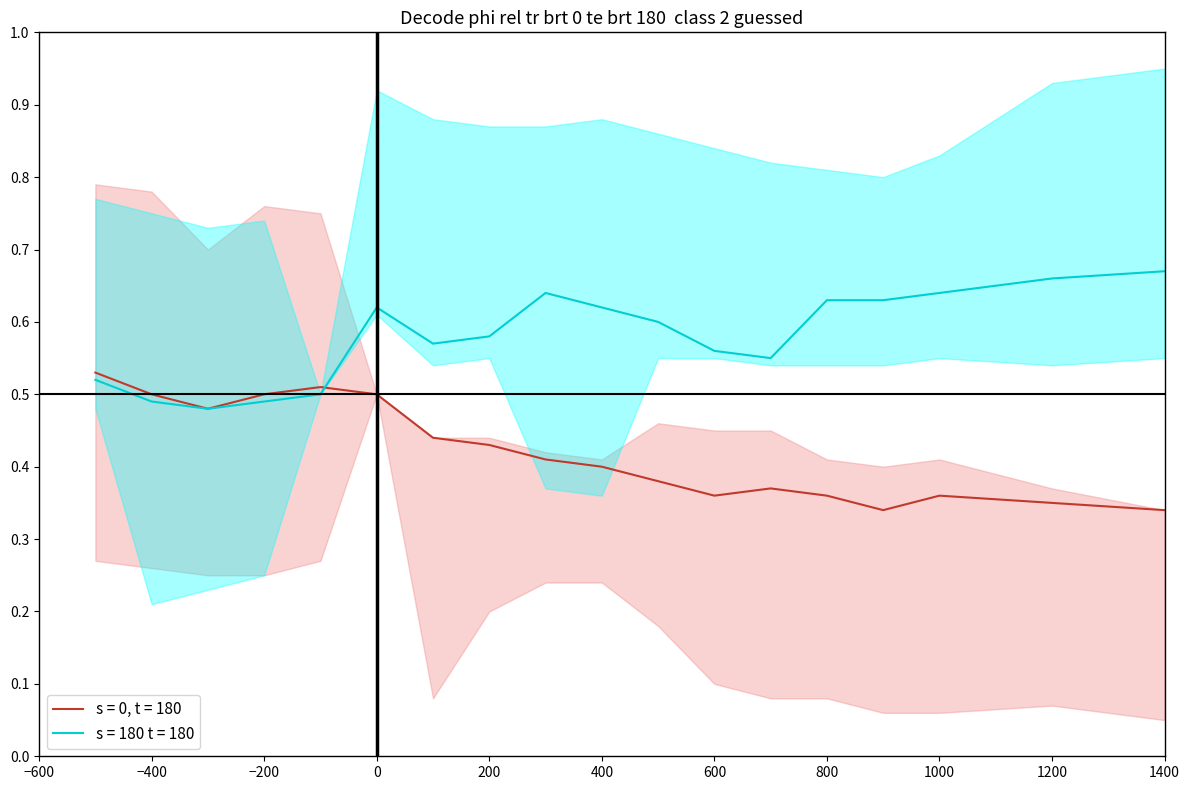

How many interior local valleys does the s0_mean series have?

3